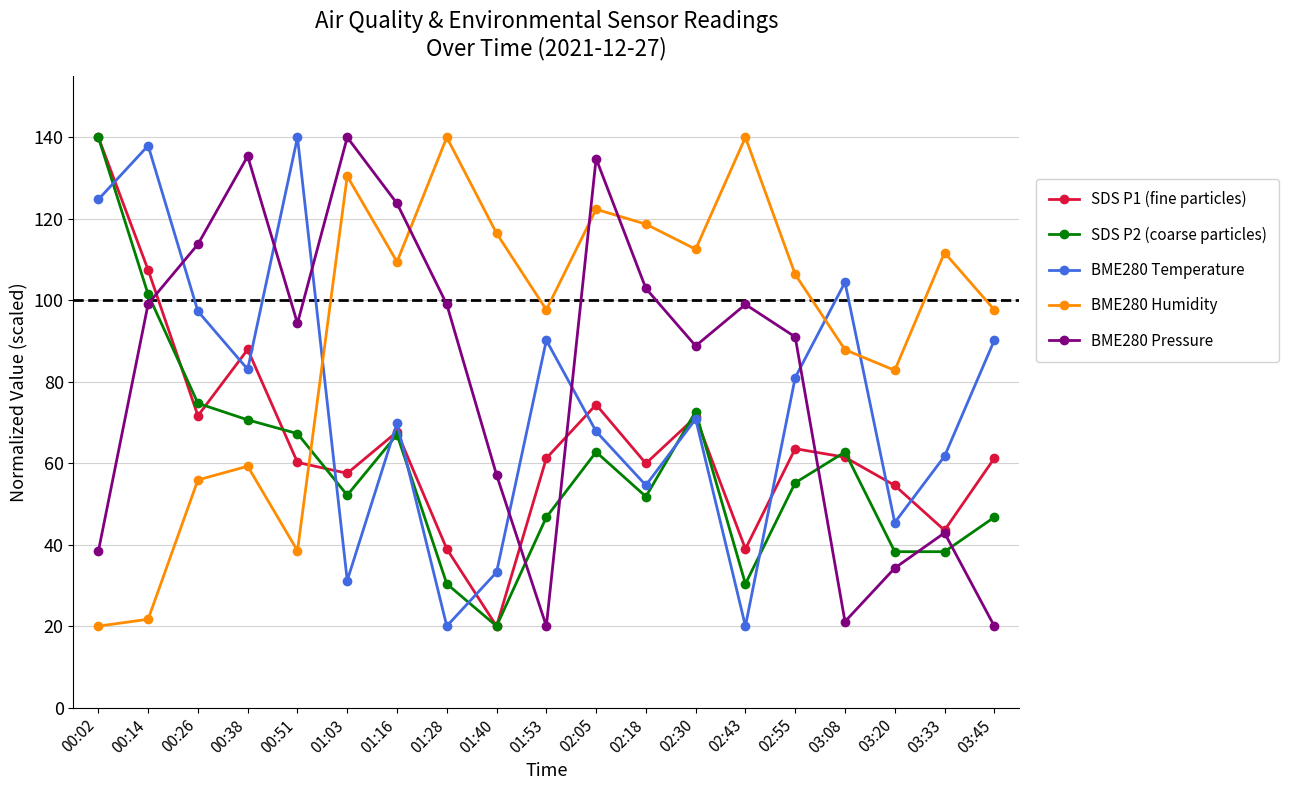

Does the chart display data point markers on the line(s)?

Yes